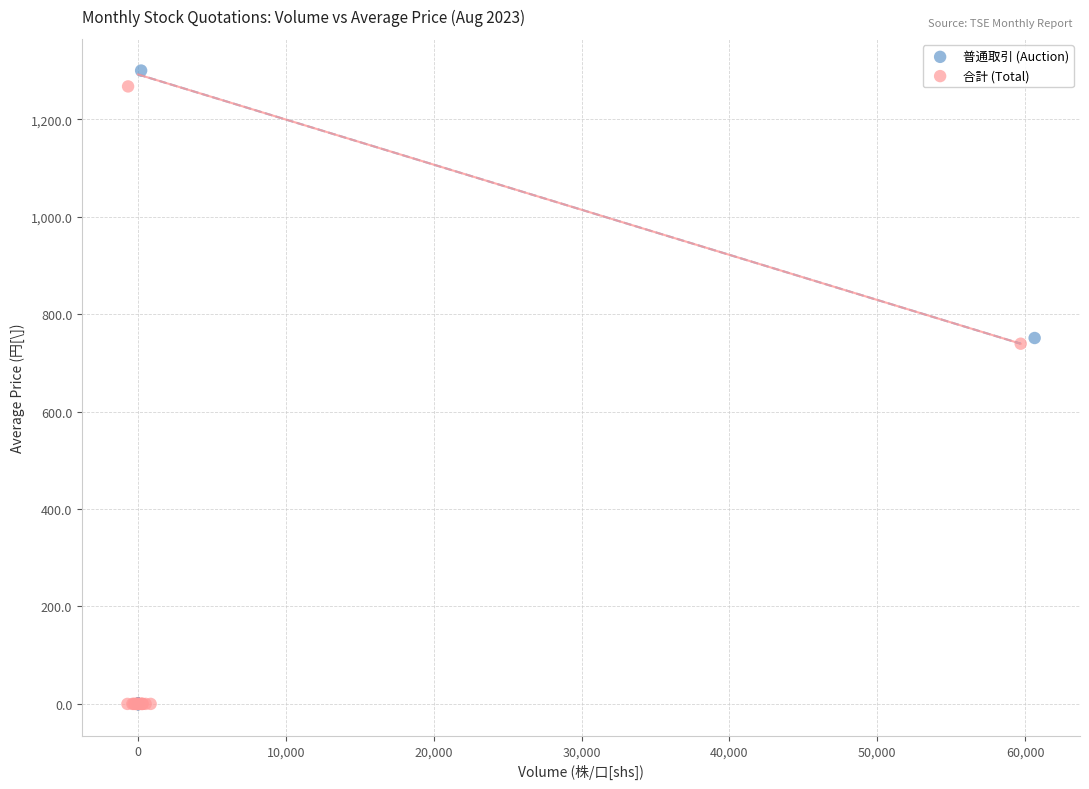

Which series contains the highest Y value?

普通取引 (Auction)